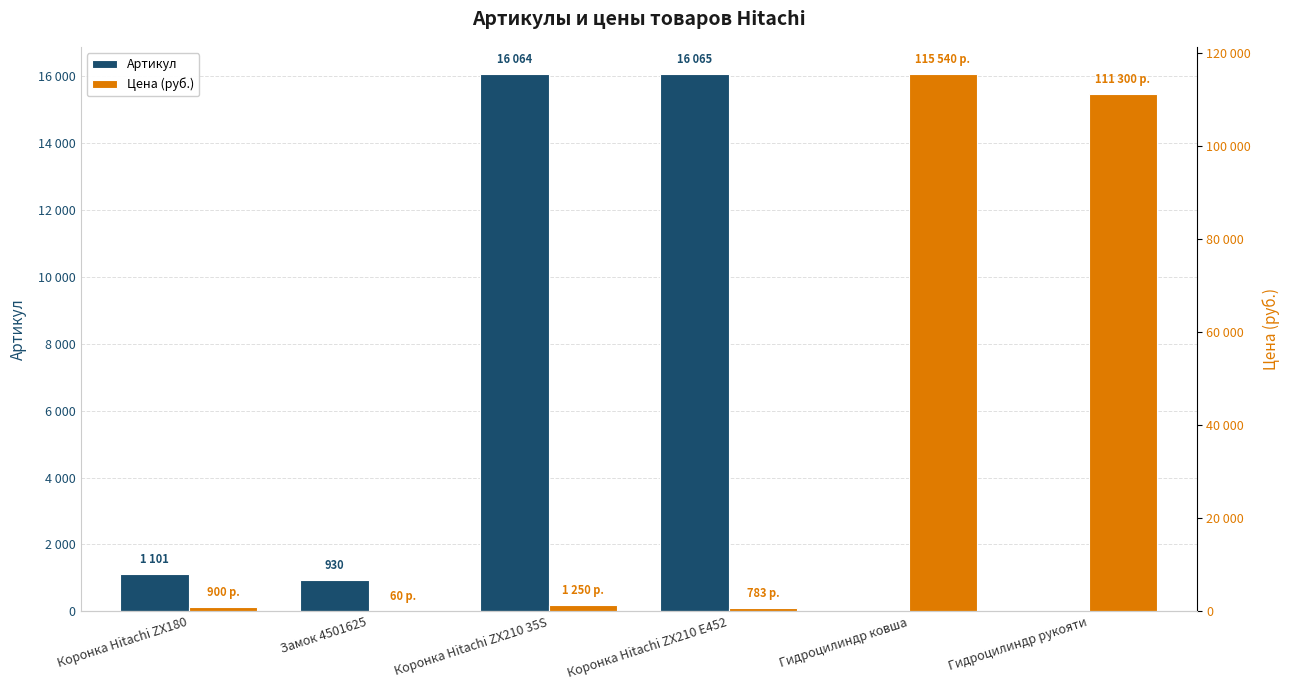

What is the difference between the Цена (руб.) values at Гидроцилиндр рукояти and Гидроцилиндр ковша?

4240